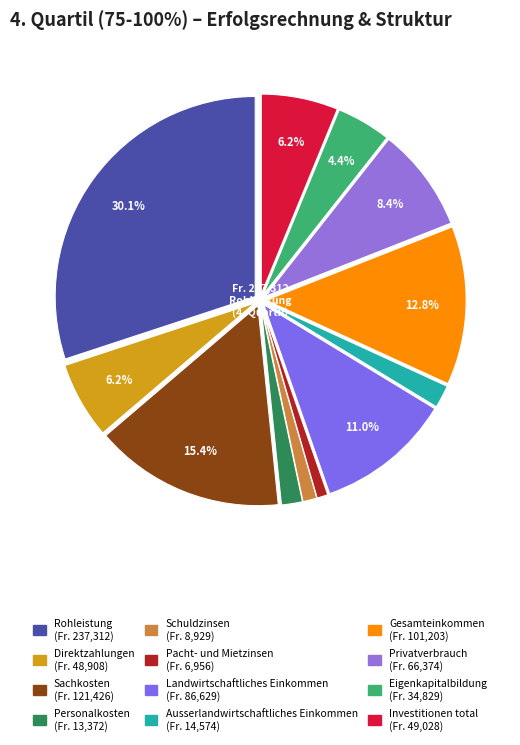

The Ausserlandwirtschaftliches Einkommen slice represents 17% of the pie. True or false?

False